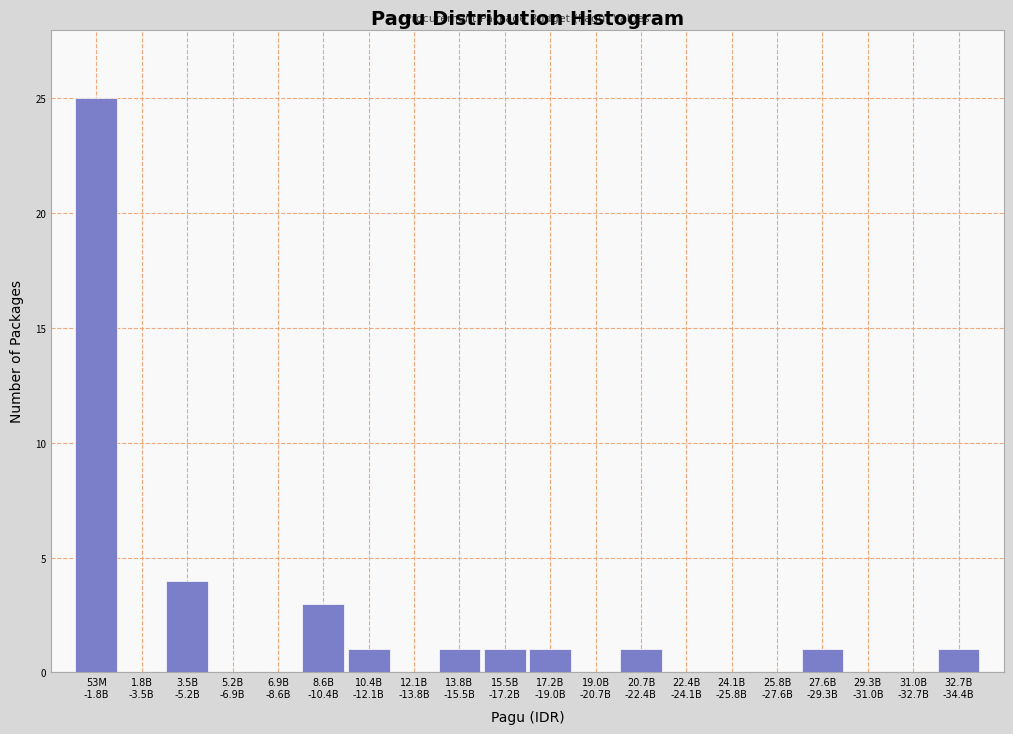

What is the sum of all values?

39